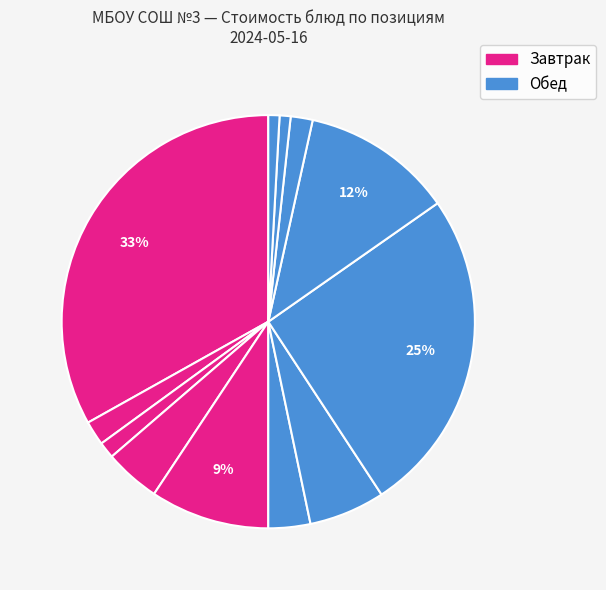

Which slice is the smallest?

Хлеб пшеничный (обед)